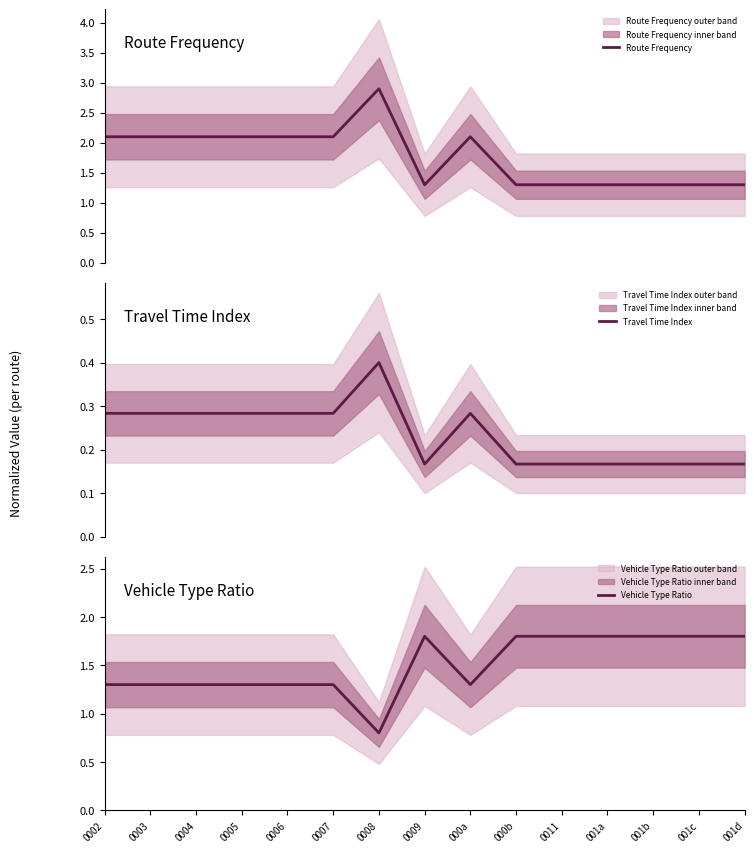

What is the label of the 15th point from the right?

0002